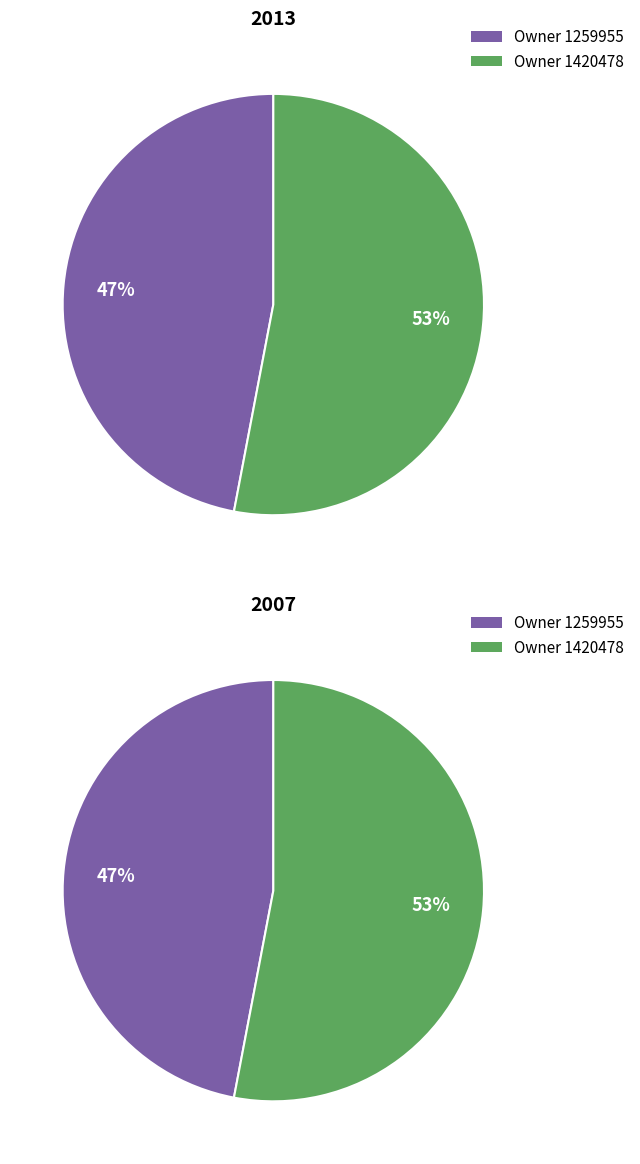

Rank the categories by value from highest to lowest.

1420478, 1259955